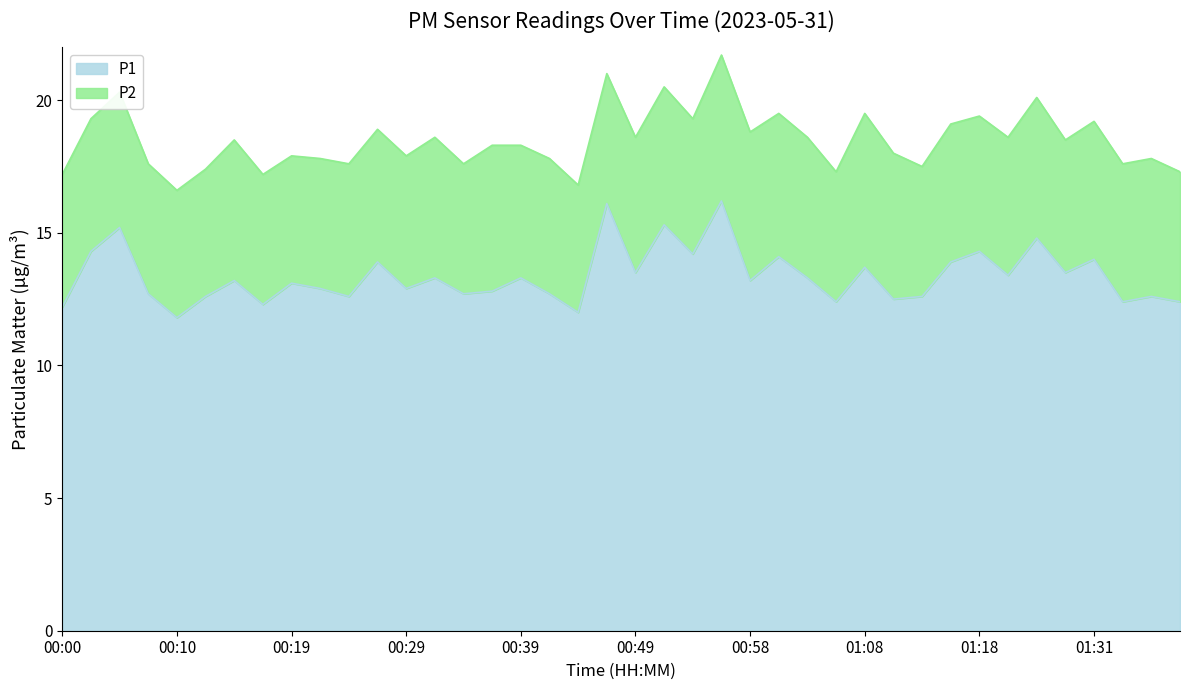

True or false: the data shows 18.4 at 01:13.

False